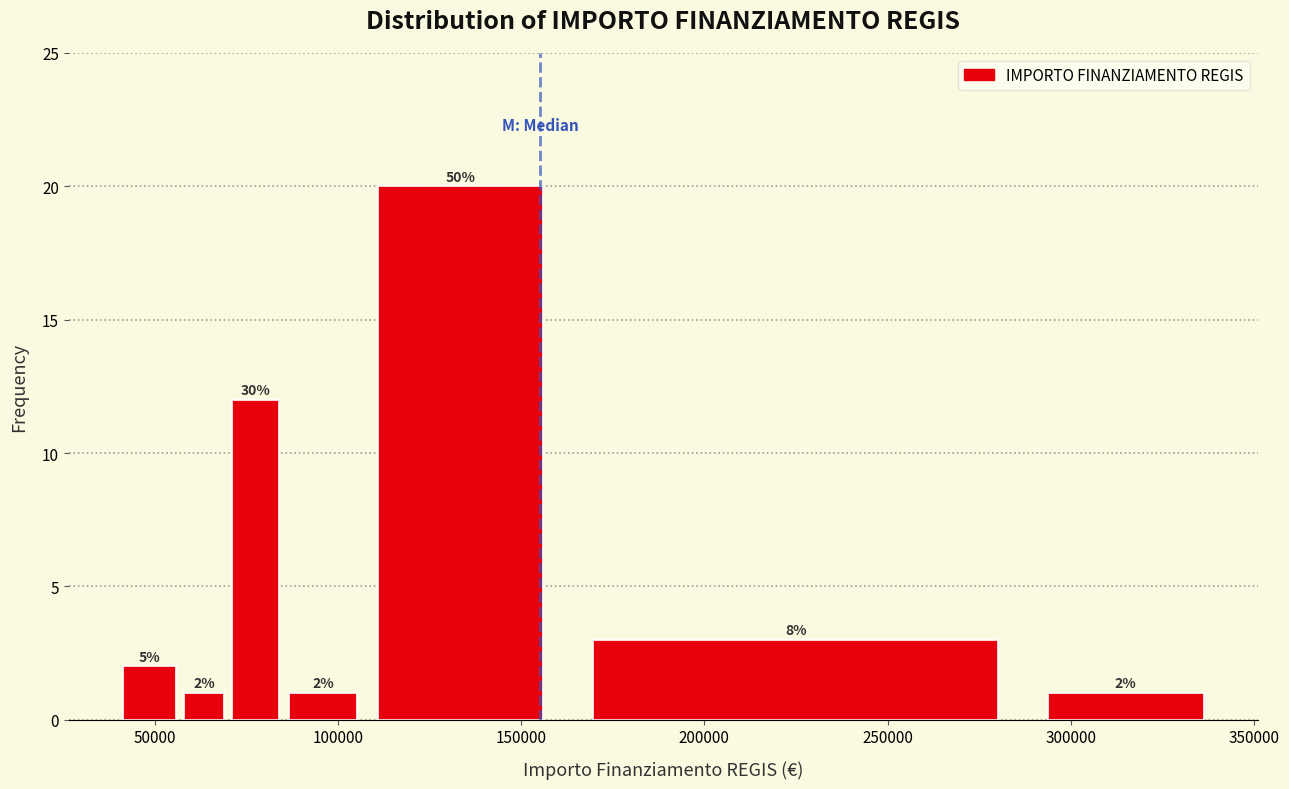

Read against the x-axis, roughly where is the centre of the tallest bar?

135000